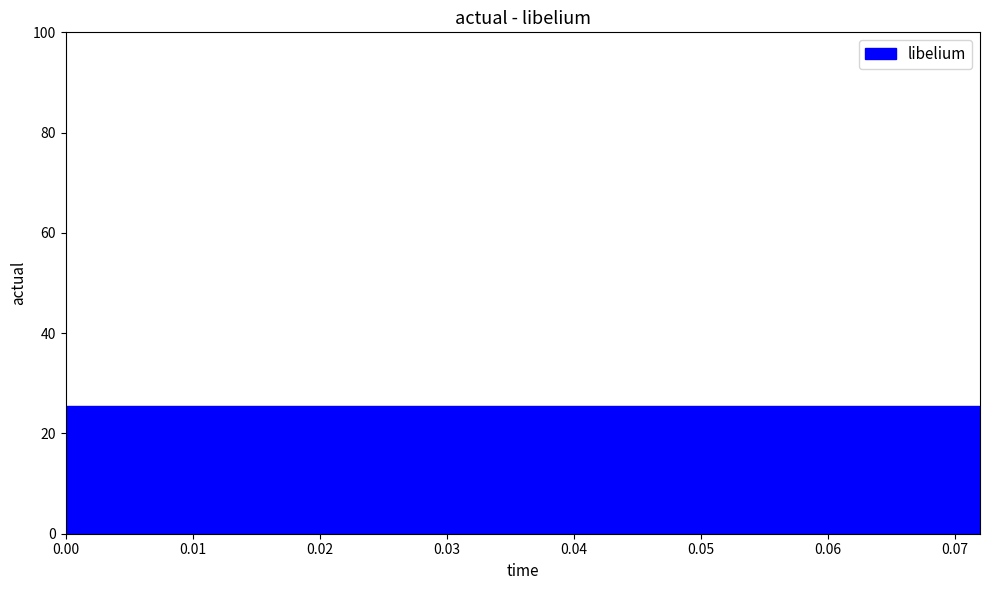

True or false: high and libelium cross at least once.

False